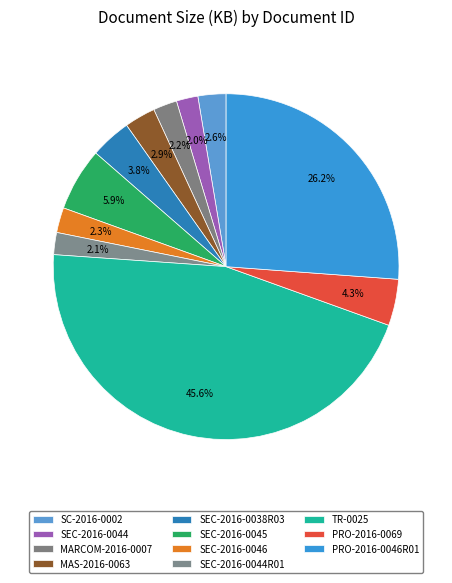

Is it true that SEC-2016-0044R01 is 17% of the pie?

False